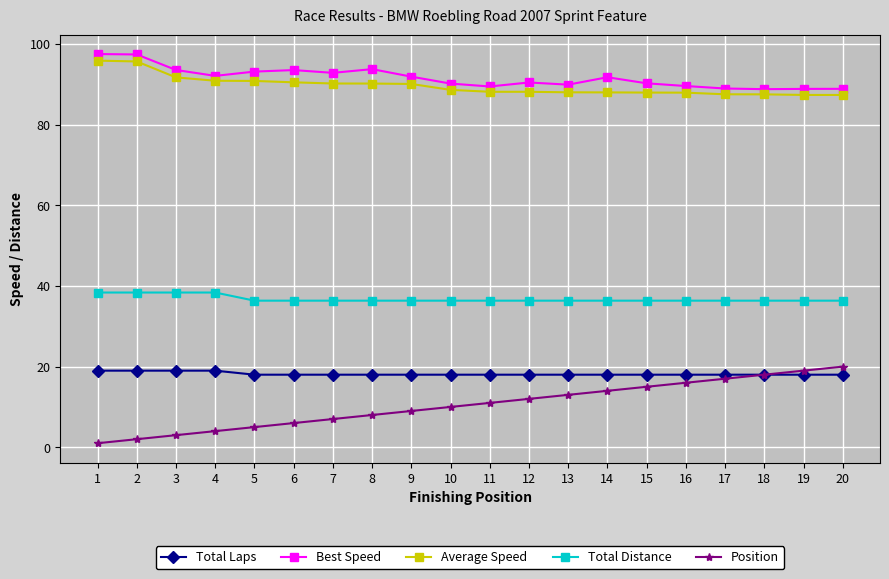

Is the value of Best Speed at 1 greater than the value of Total Laps at 17?

Yes